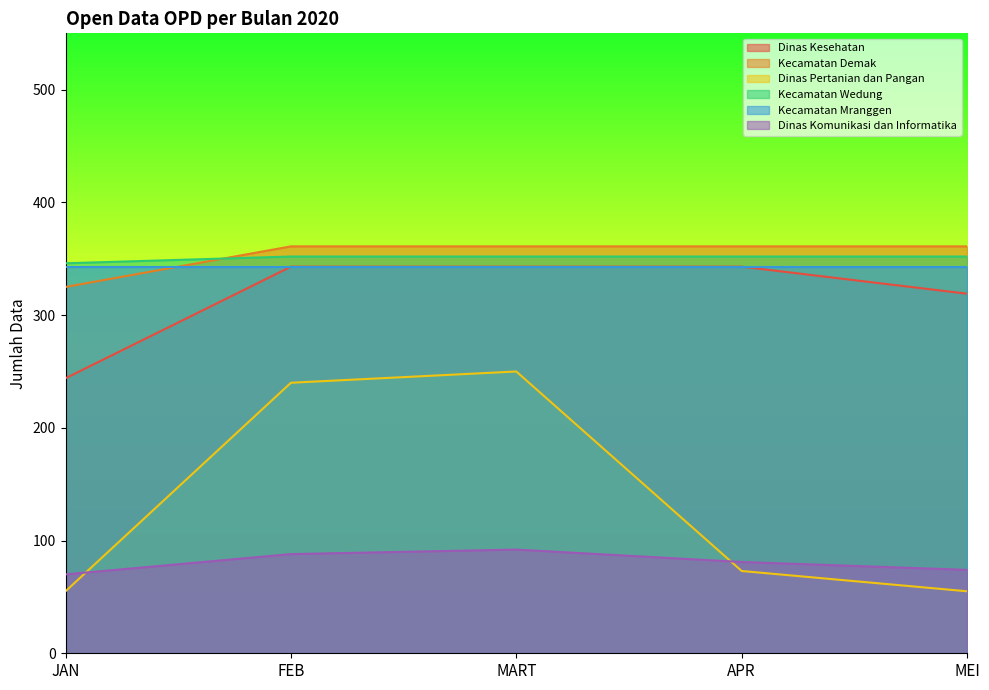

At which label does Dinas Komunikasi dan Informatika first exceed 81?

FEB